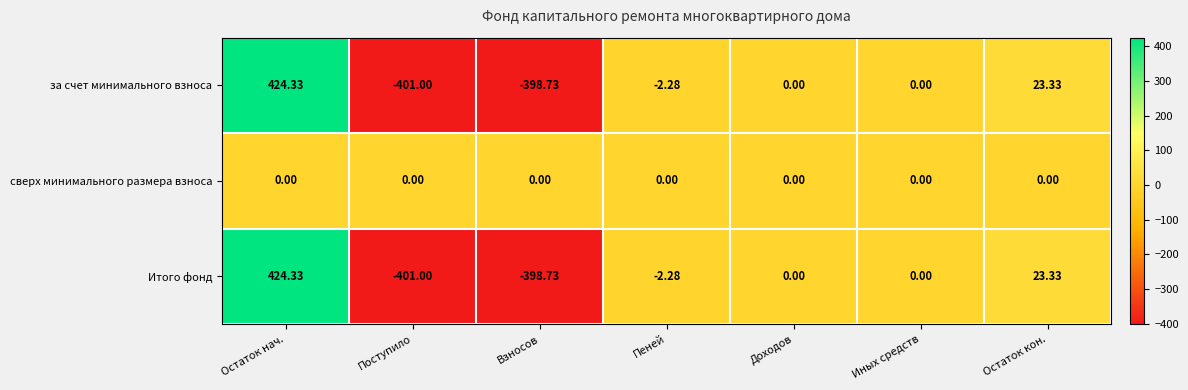

Which category has the lowest value across all series?

Поступило